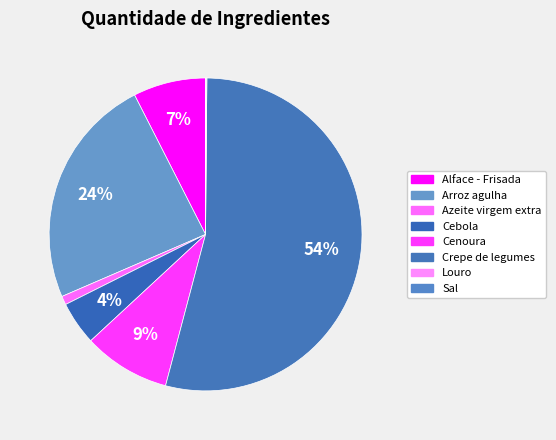

What is the largest slice in the pie chart?

Crepe de legumes